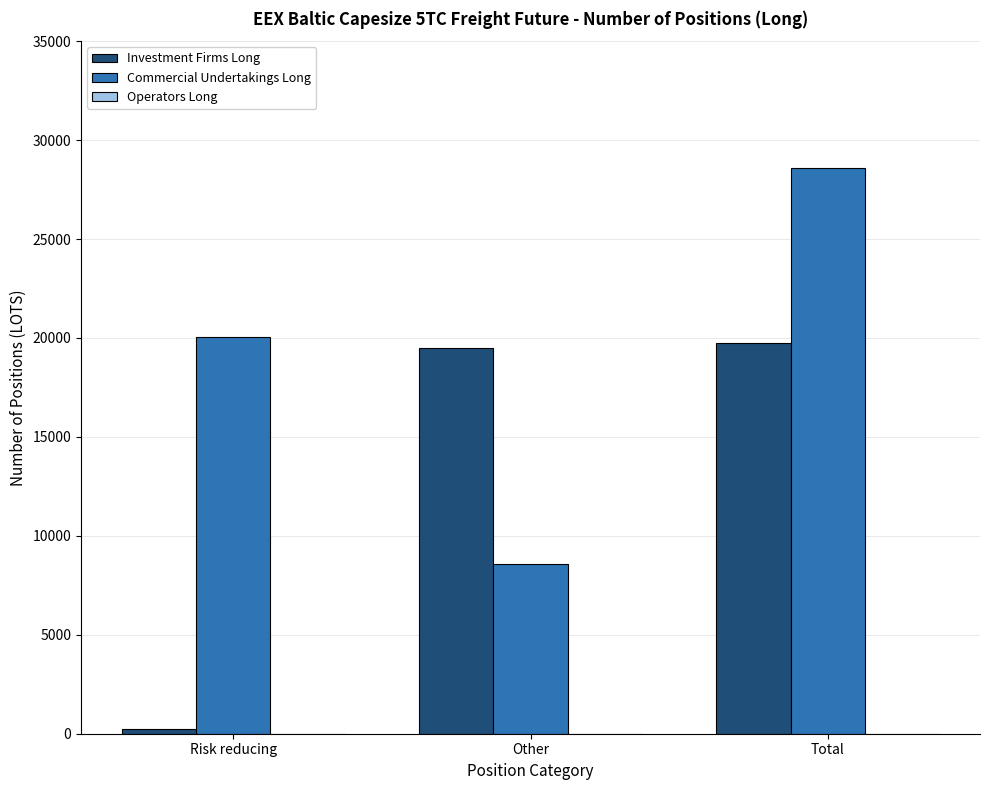

Is it true that Commercial Undertakings Long equals 2974.8 at Other?

False